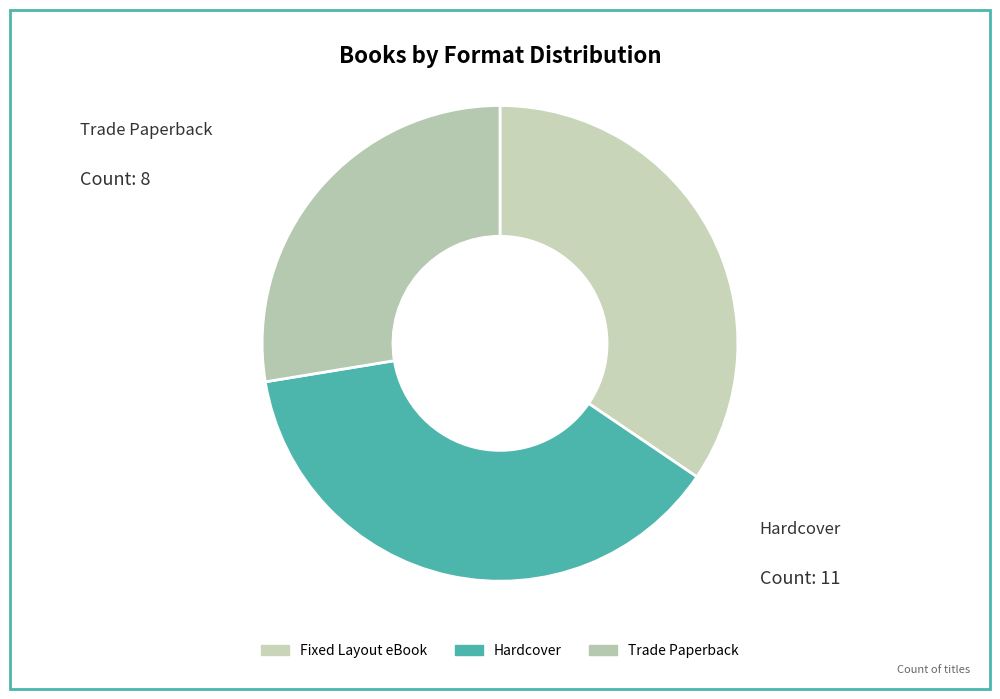

Does Trade Paperback represent more than half of the total?

No